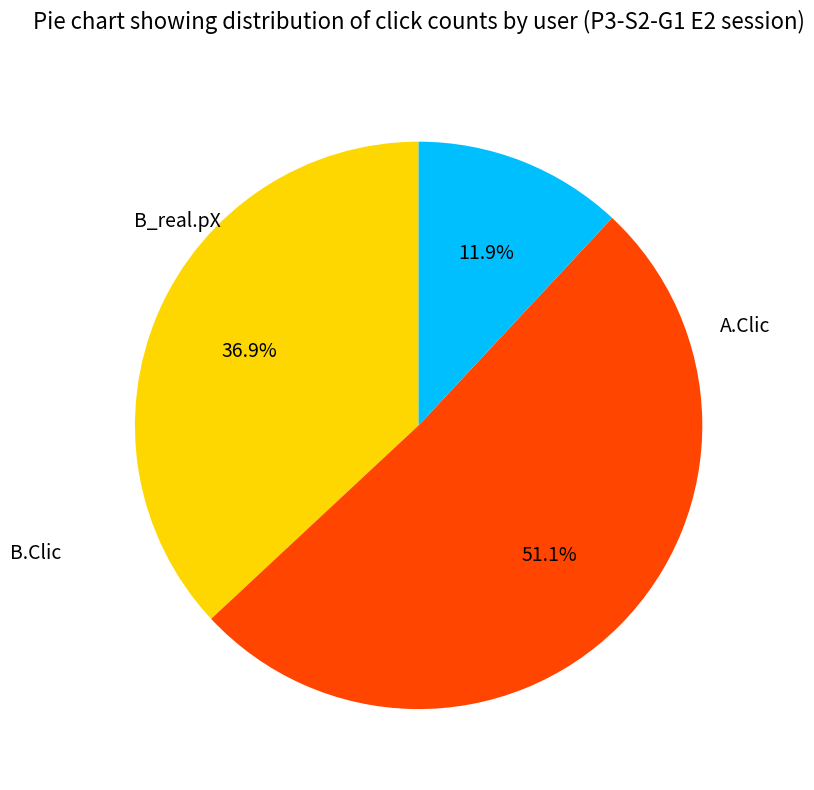

What is the majority slice?

B.Clic